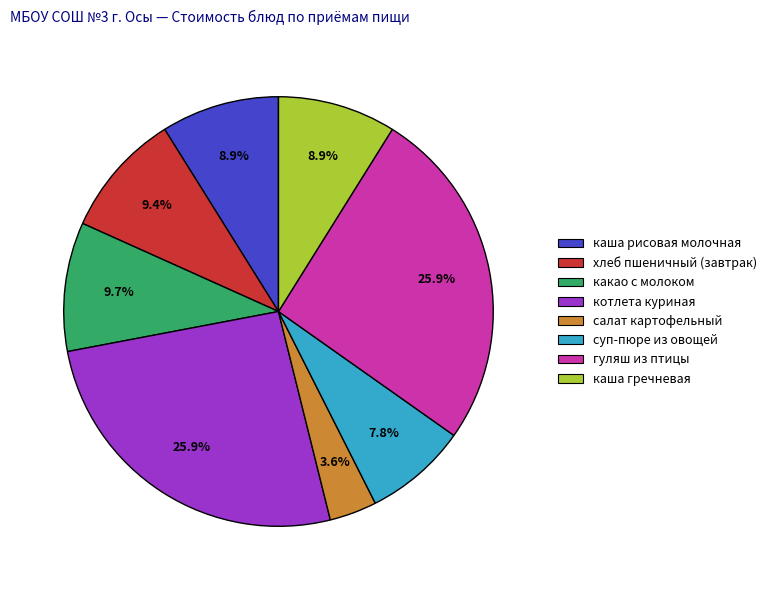

Which slice is the smallest?

салат картофельный